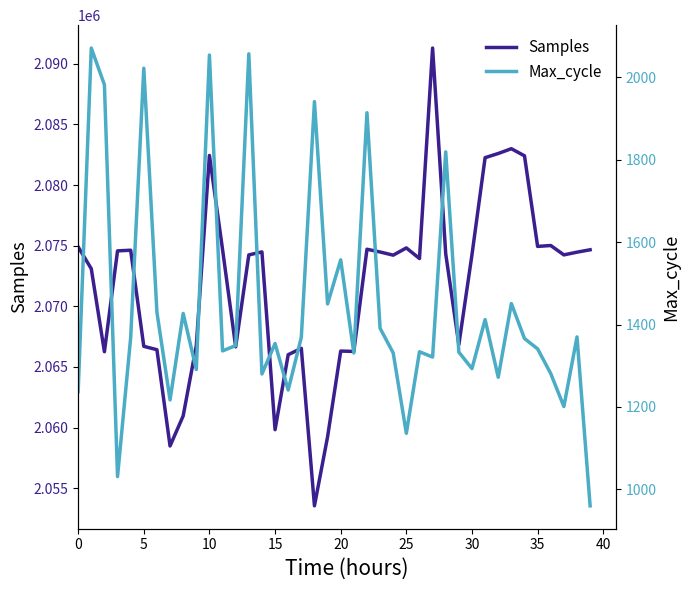

The value of Samples at 13 is 1388160. True or false?

False